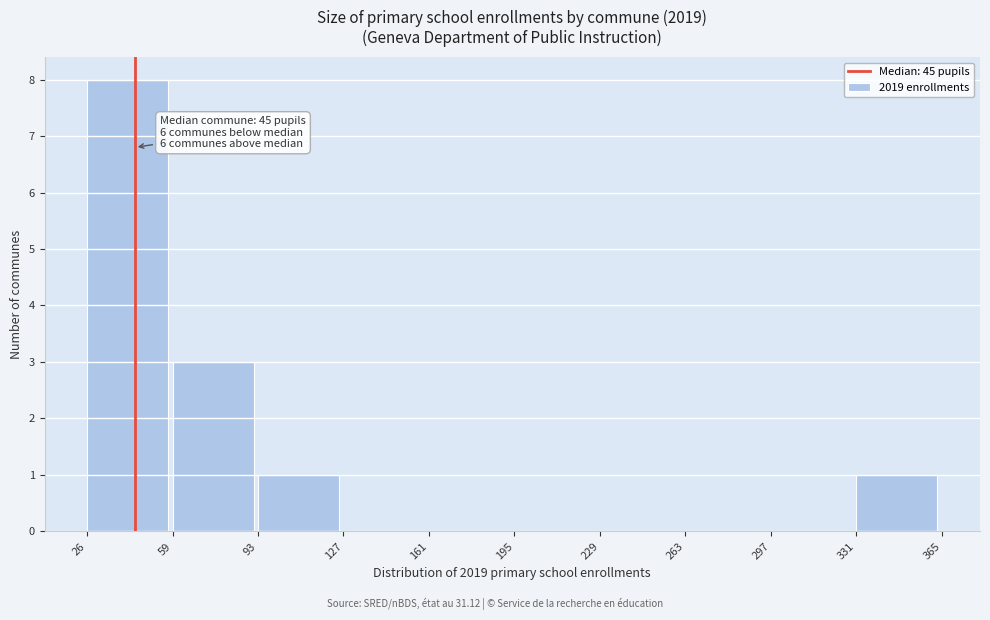

Which range on the x-axis has the tallest bar?

26 to 59